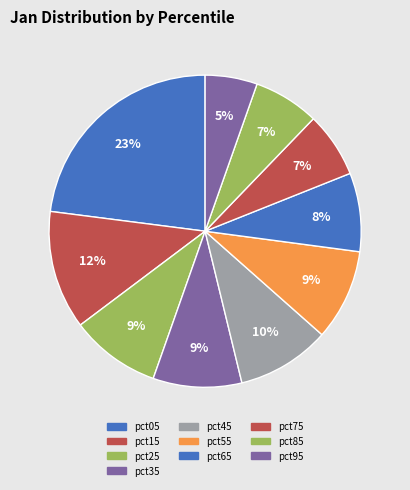

How many slices are in this pie chart?

10